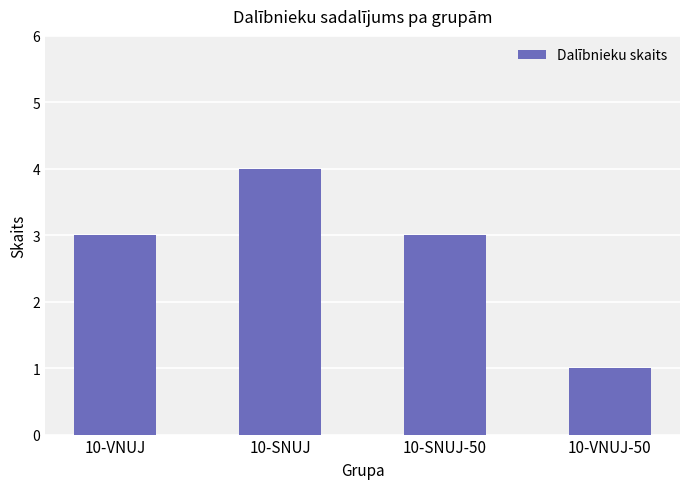

What position from the left is 10-SNUJ?

2